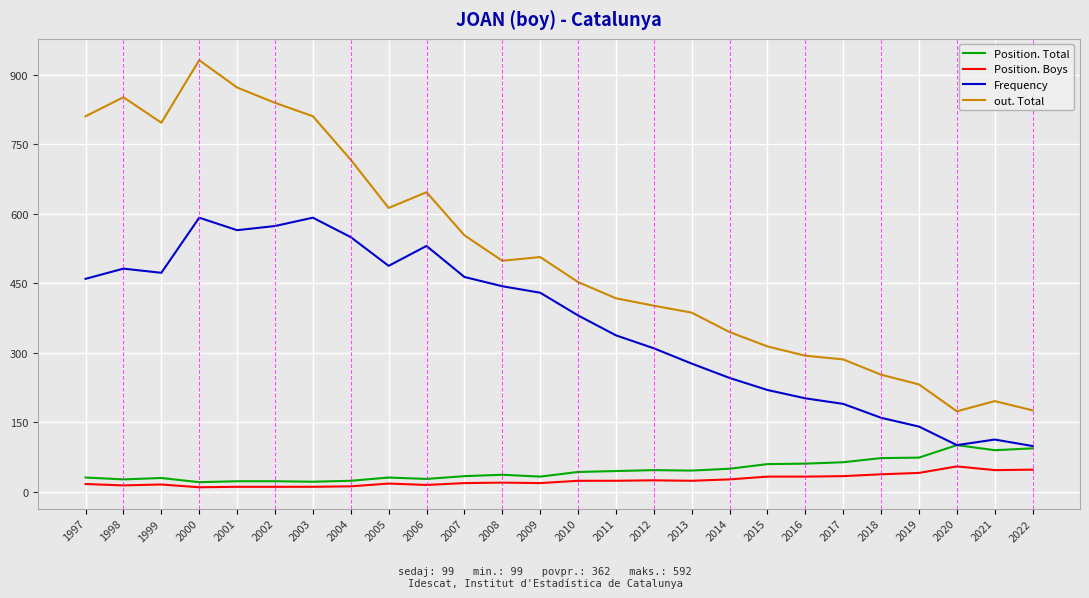

What is the sum of the Frequency values at 2006 and 2014?

777